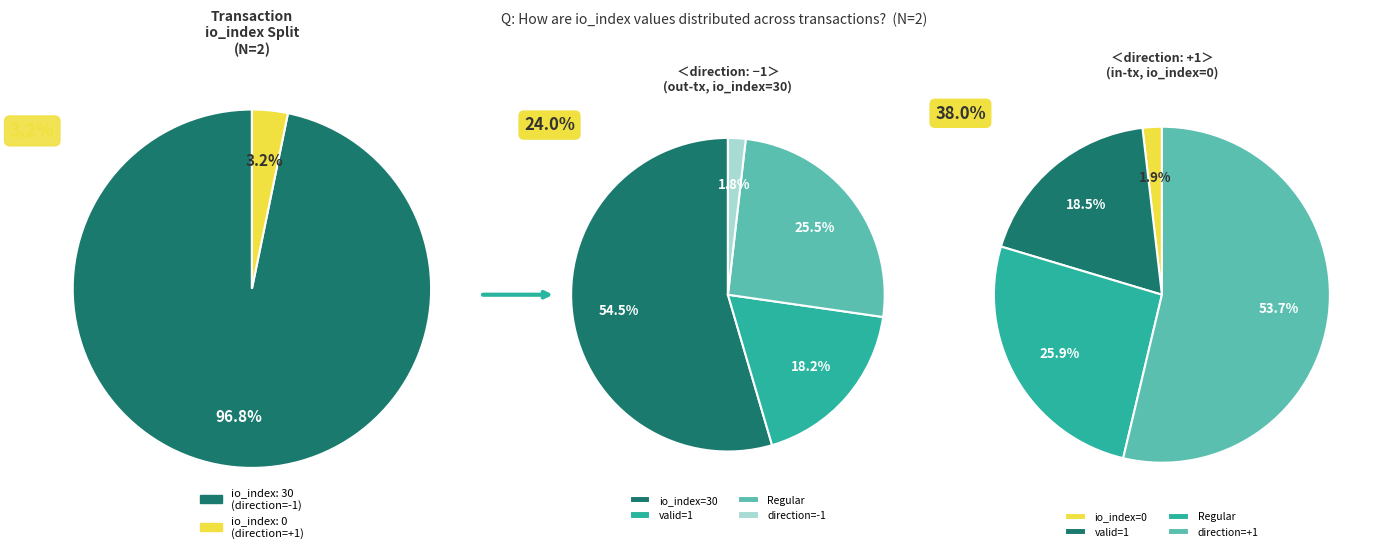

Which slice is the largest?

io_index=30